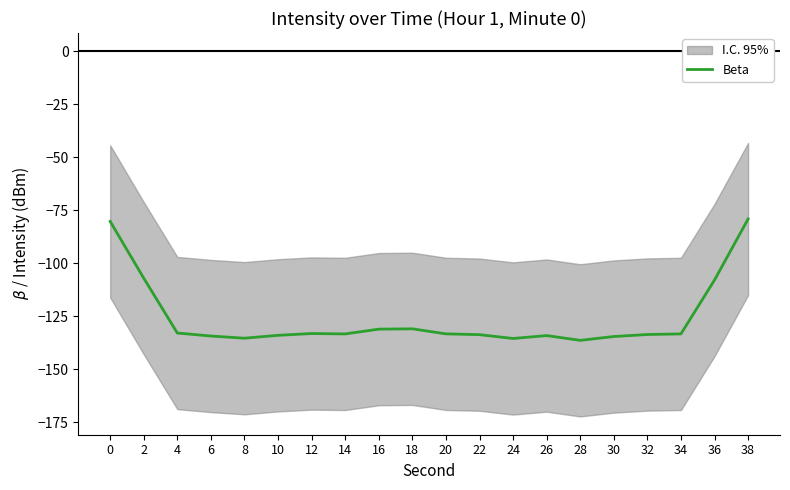

How many interior local valleys (lower than both neighbors) does the data have?

4